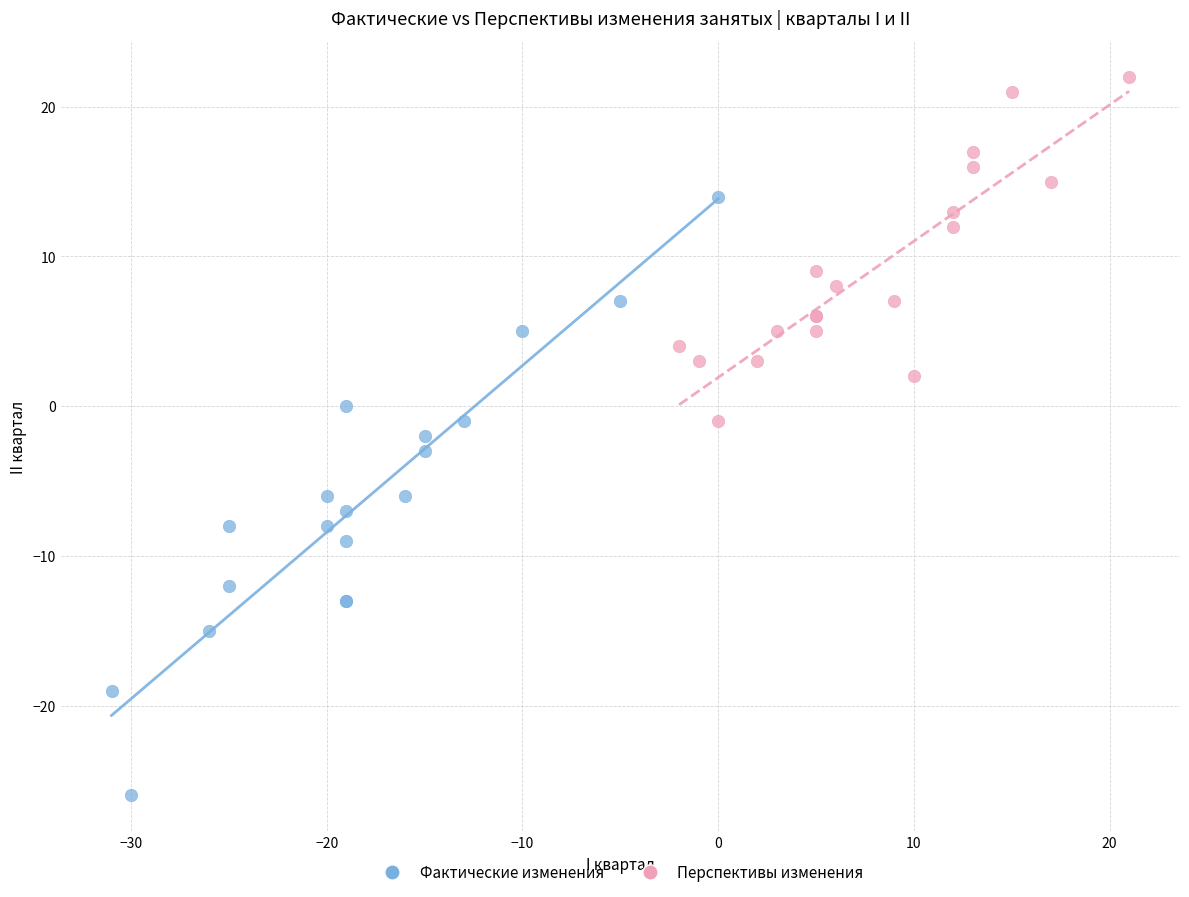

Which series contains the lowest Y value?

Фактические изменения